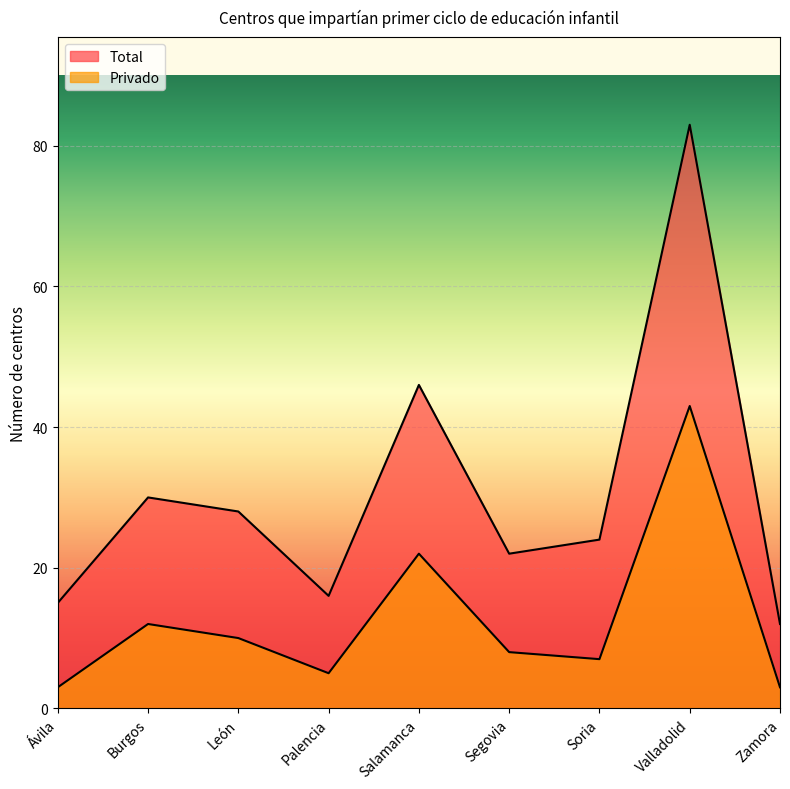

Is it true that Total equals 16 at Palencia?

True